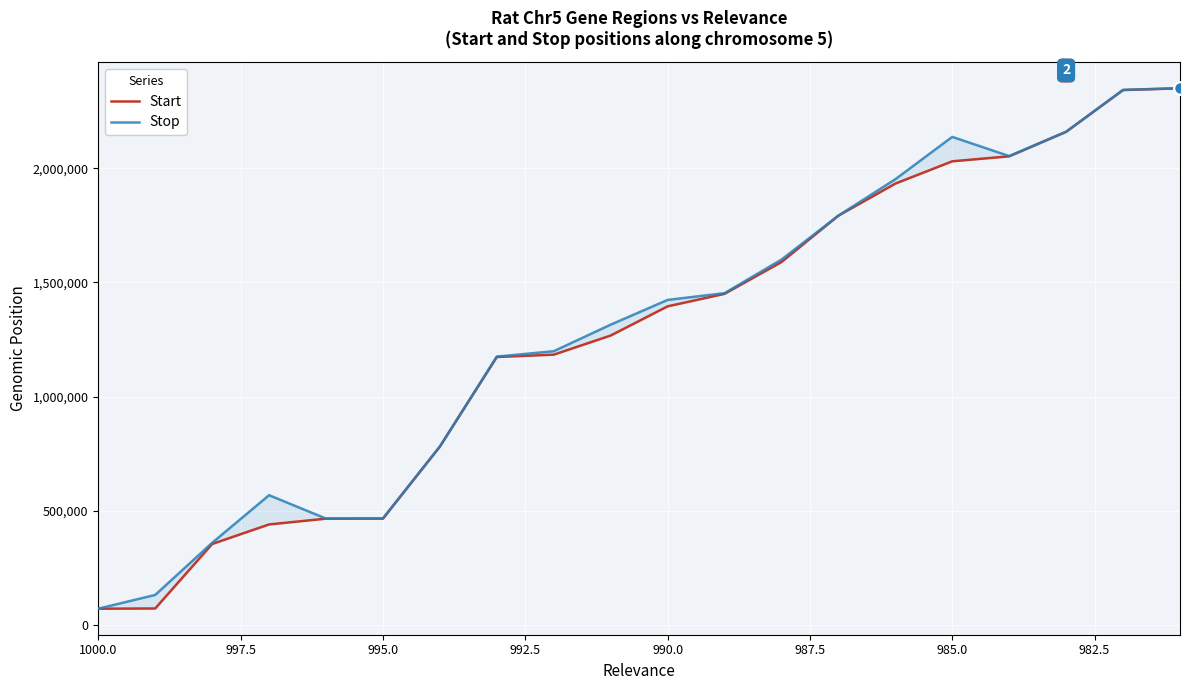

What is the smallest value displayed?

71212